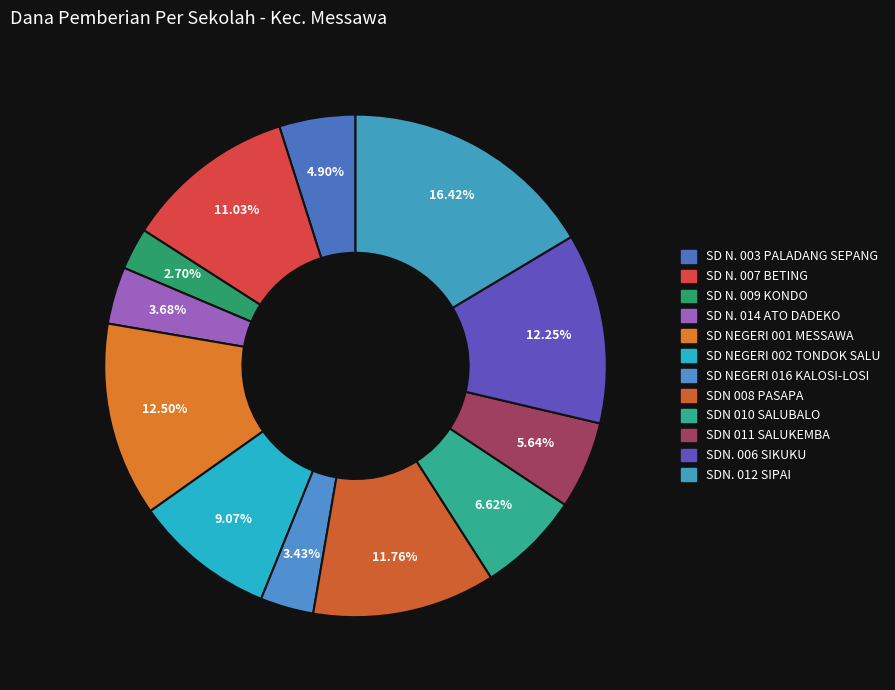

Count the number of slices in the pie.

12